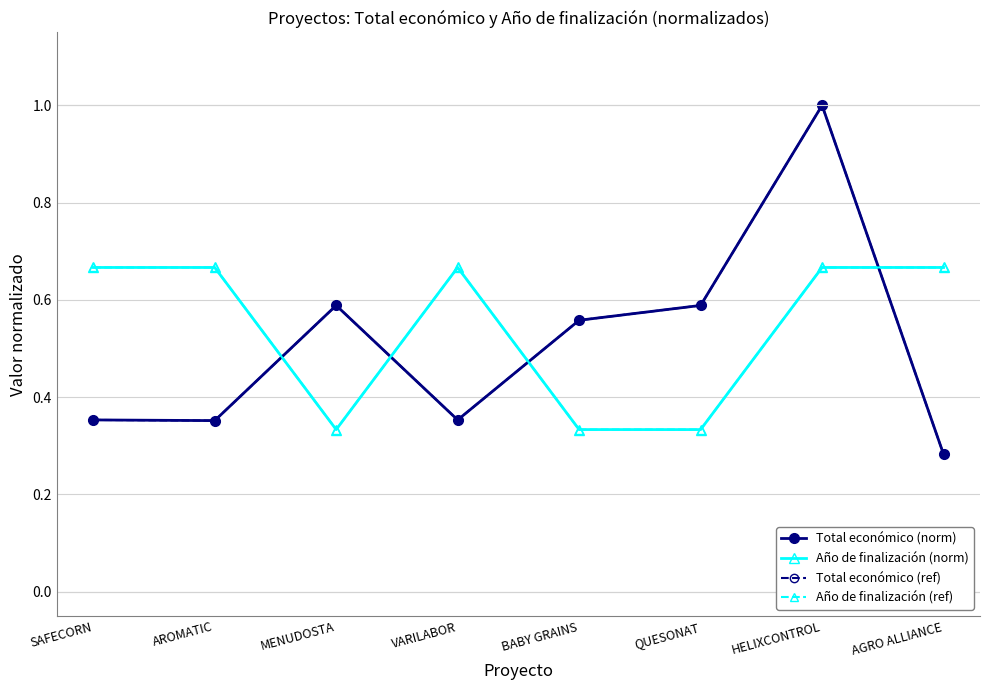

At which category does Total económico (norm) reach its first local peak?

MENUDOSTA